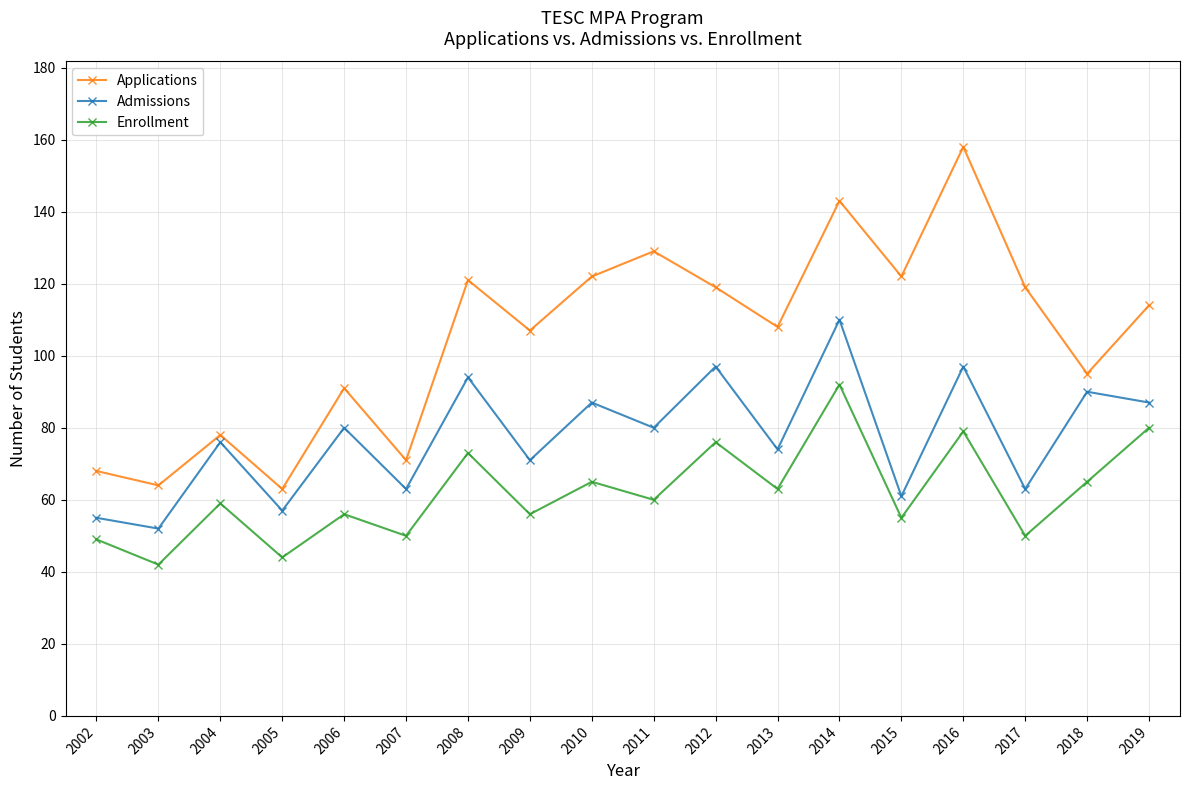

What is the average value of the Enrollment series?

62